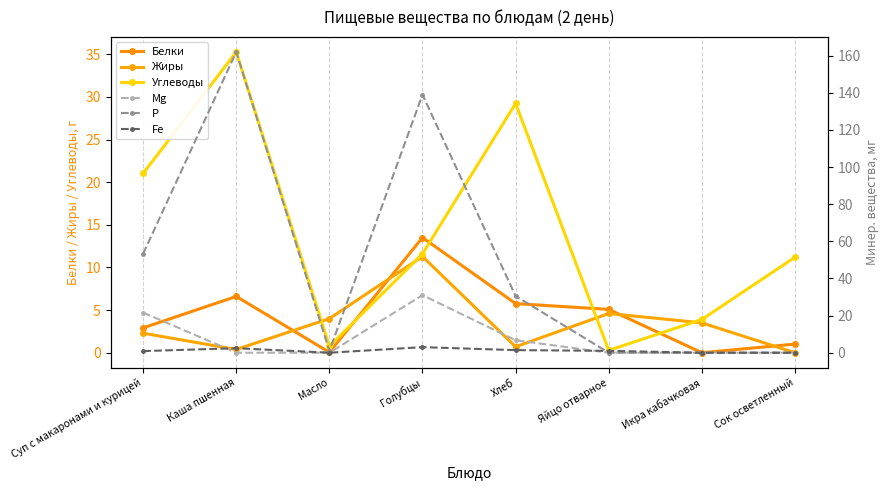

The value of Р at Масло is 1.0. True or false?

True